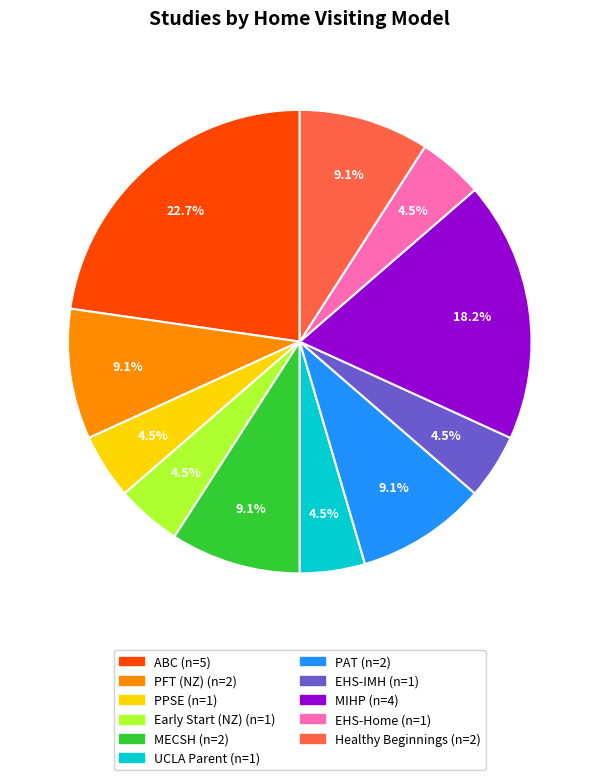

Is there any slice that represents more than half of the pie?

No